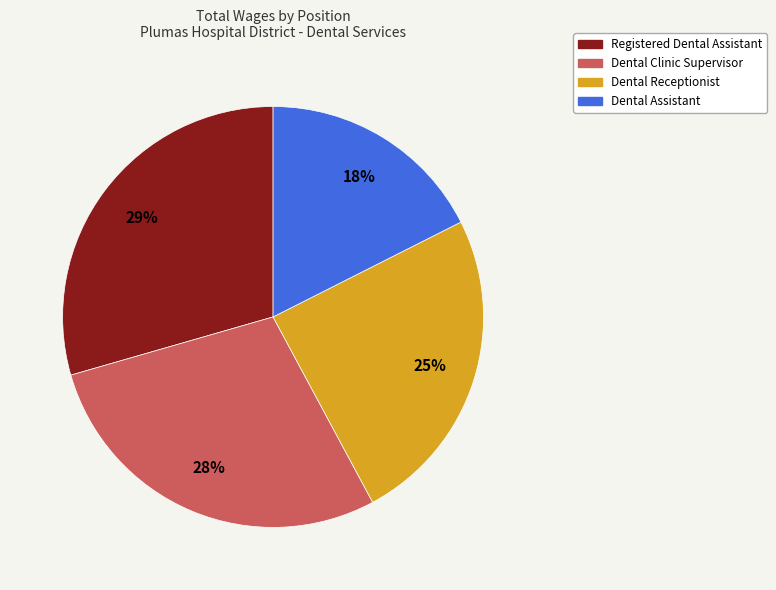

To the nearest percent, what portion does Registered Dental Assistant represent?

29%